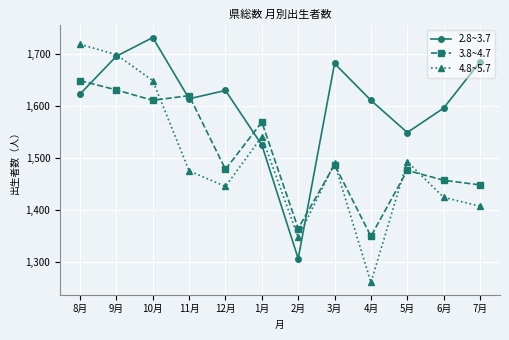

What is the smallest value displayed?

1260